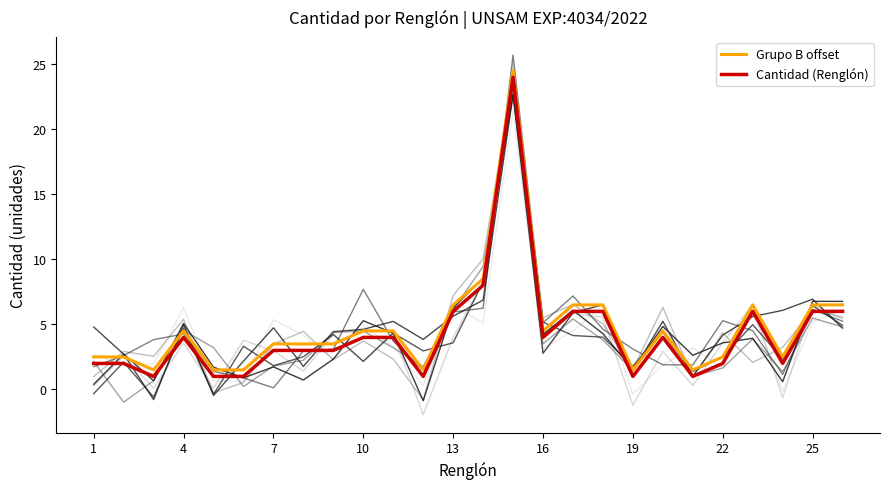

What is the highest value of the Grupo B offset series?

24.5